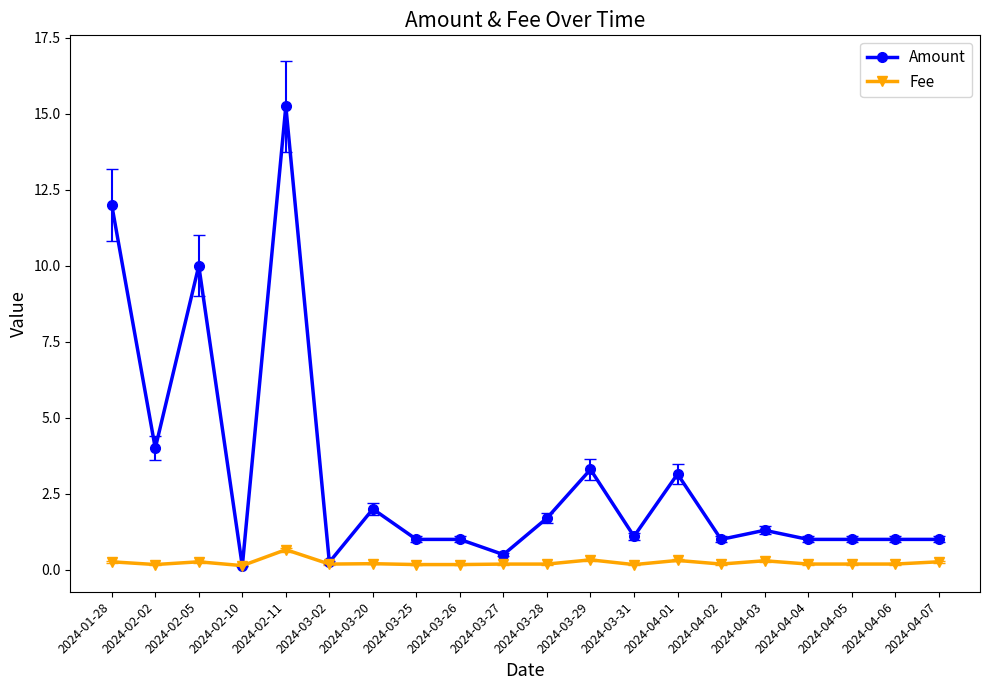

Does the chart display data point markers on the line(s)?

Yes